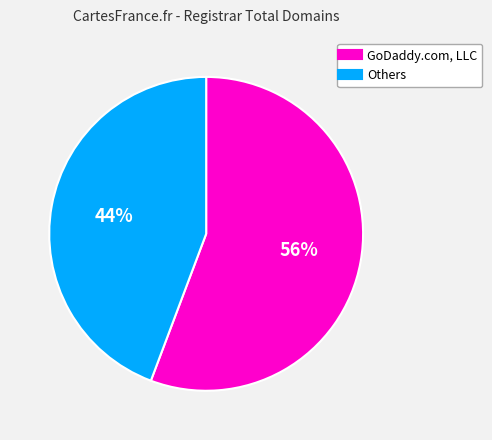

To the nearest percent, what is the average slice percentage?

50%